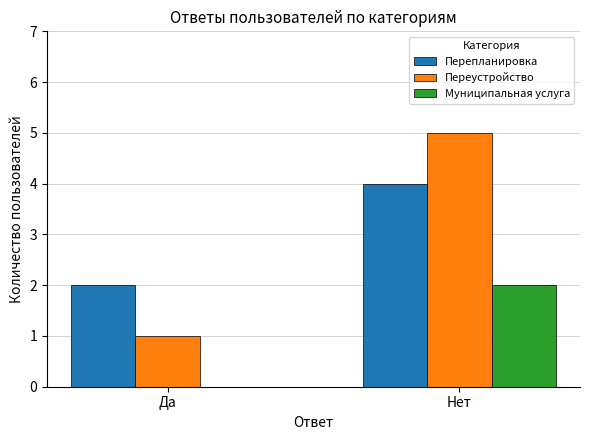

How many groups of bars are there?

2